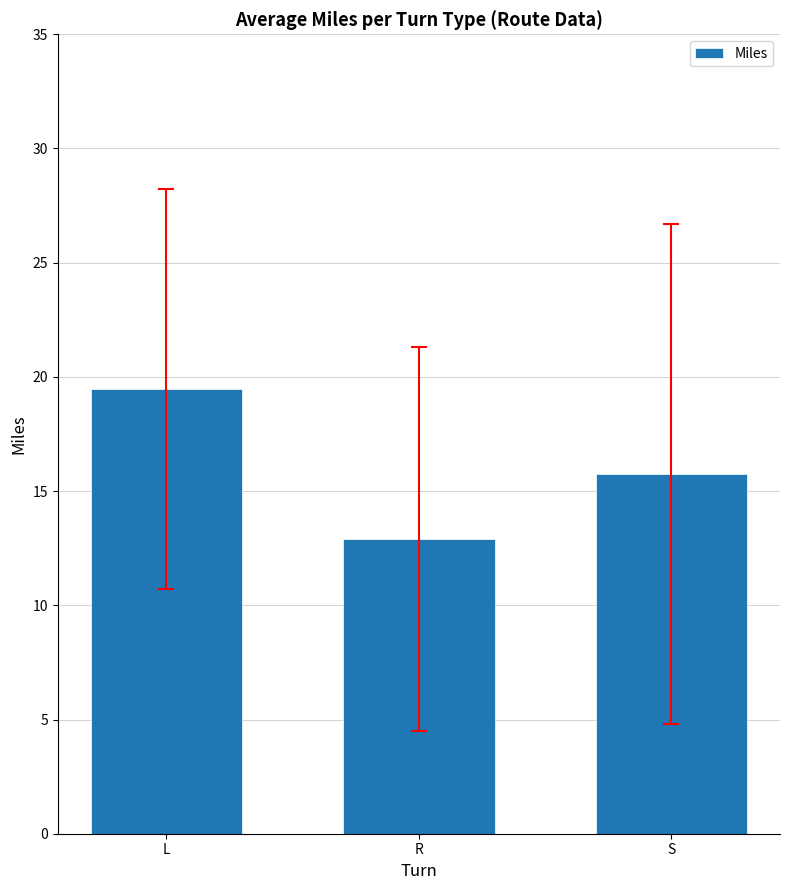

Reading left to right, list all the values displayed in this chart.

L=19.5	R=12.9	S=15.7